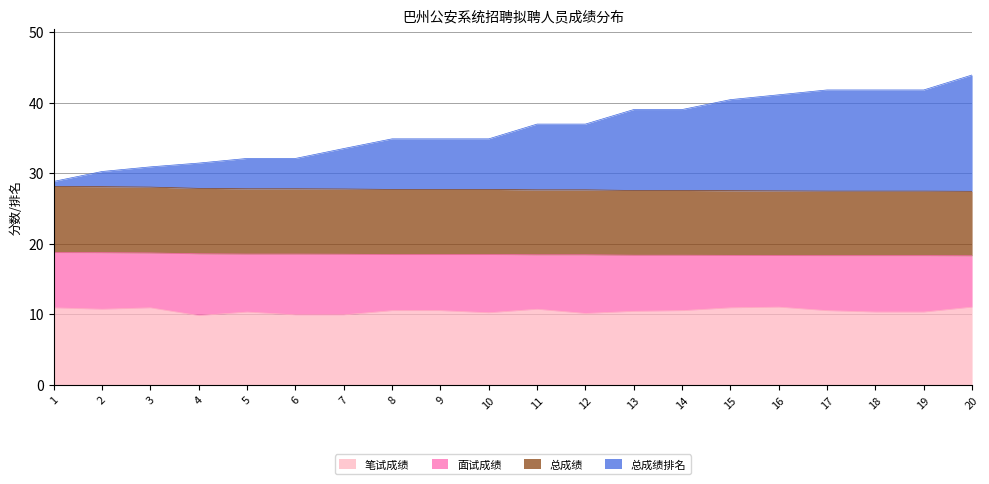

The 笔试成绩 series shows 10.1 at 12. True or false?

True